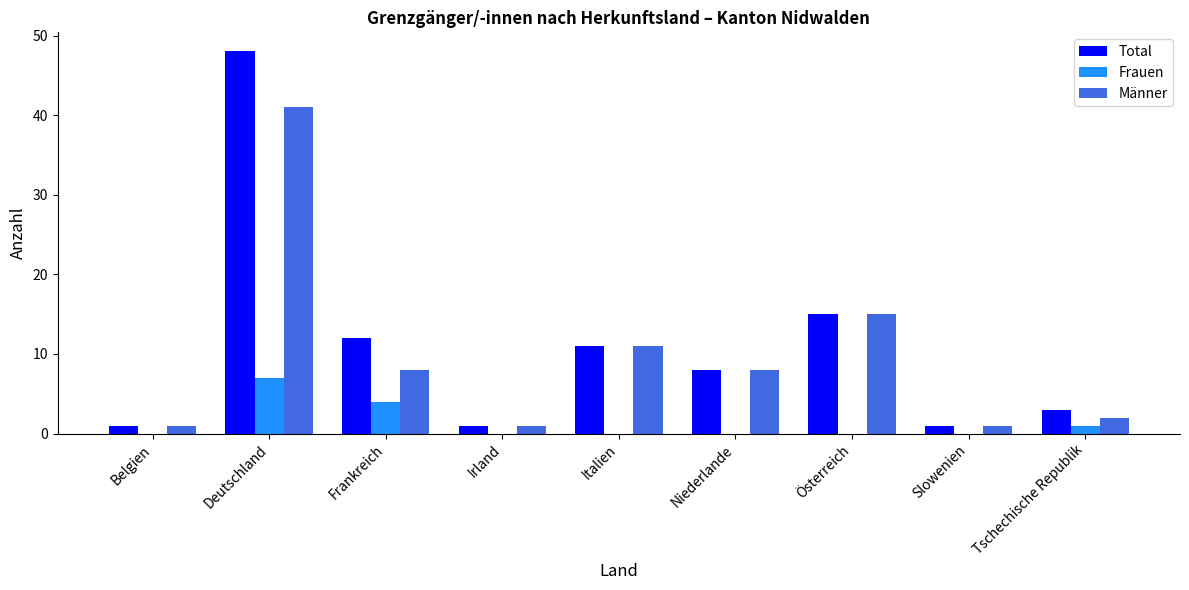

Between Deutschland and Frankreich, which series saw the biggest shift?

Total